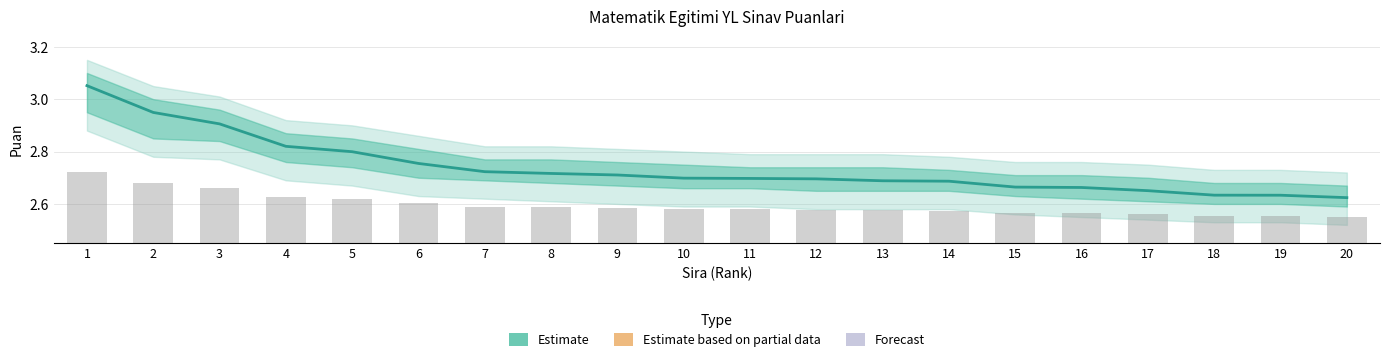

How many bars are there in total?

20